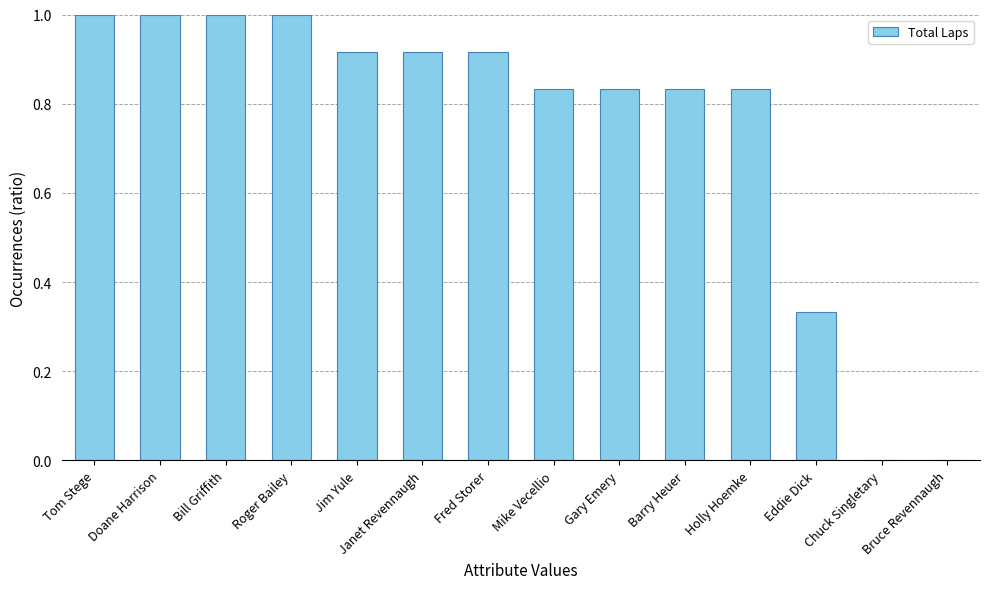

What is the difference between the values at Holly Hoemke and Janet Revennaugh?

0.1